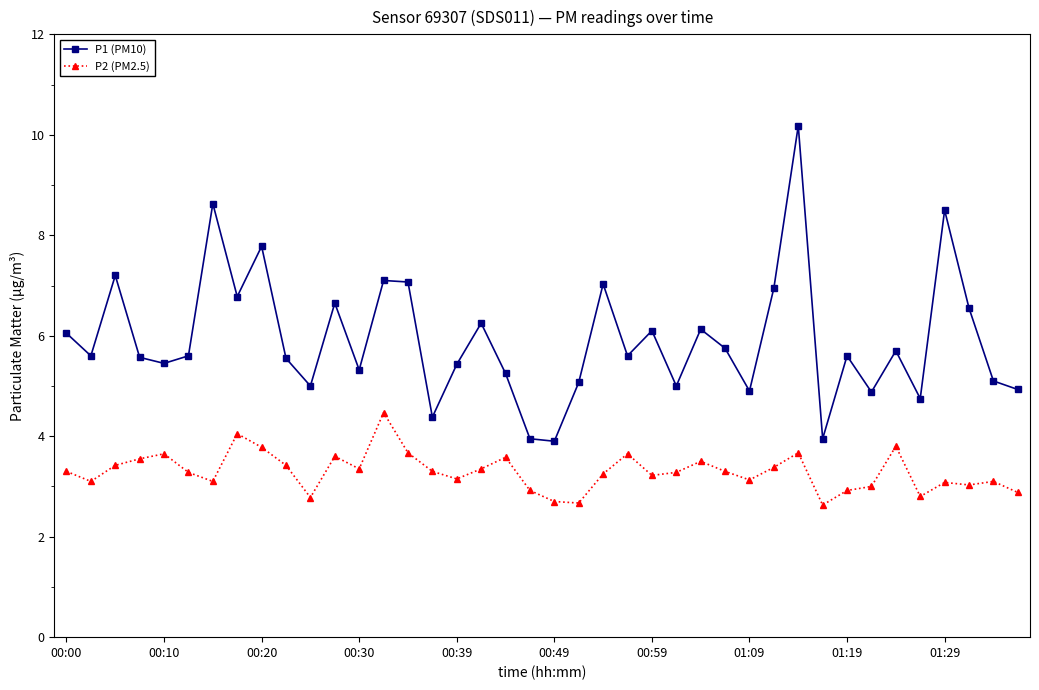

How many interior local peaks does the P1 (PM10) series have?

13